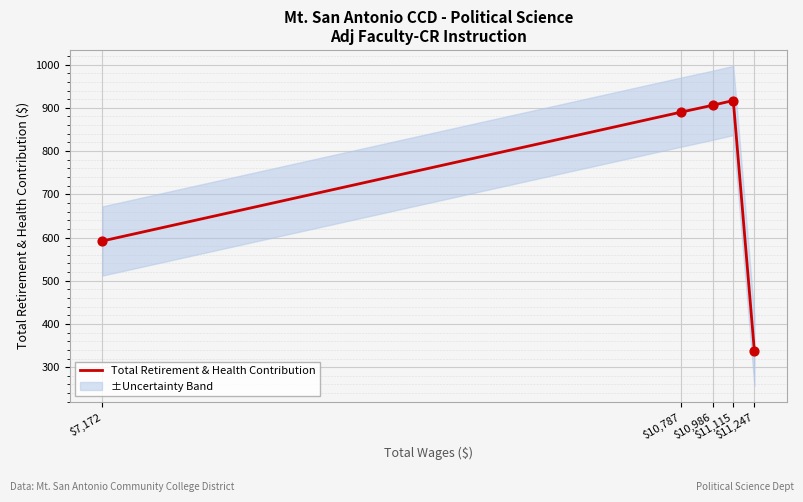

What is the change in value from $11,247 to $10,787?

+553